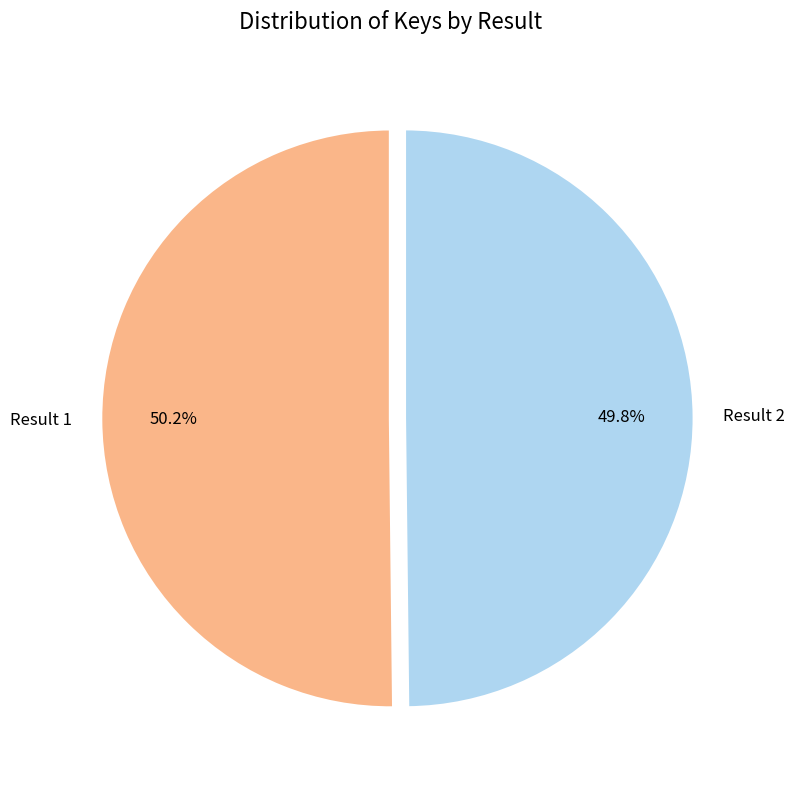

What is the ratio of the value at Result 2 to the value at Result 1?

1.0